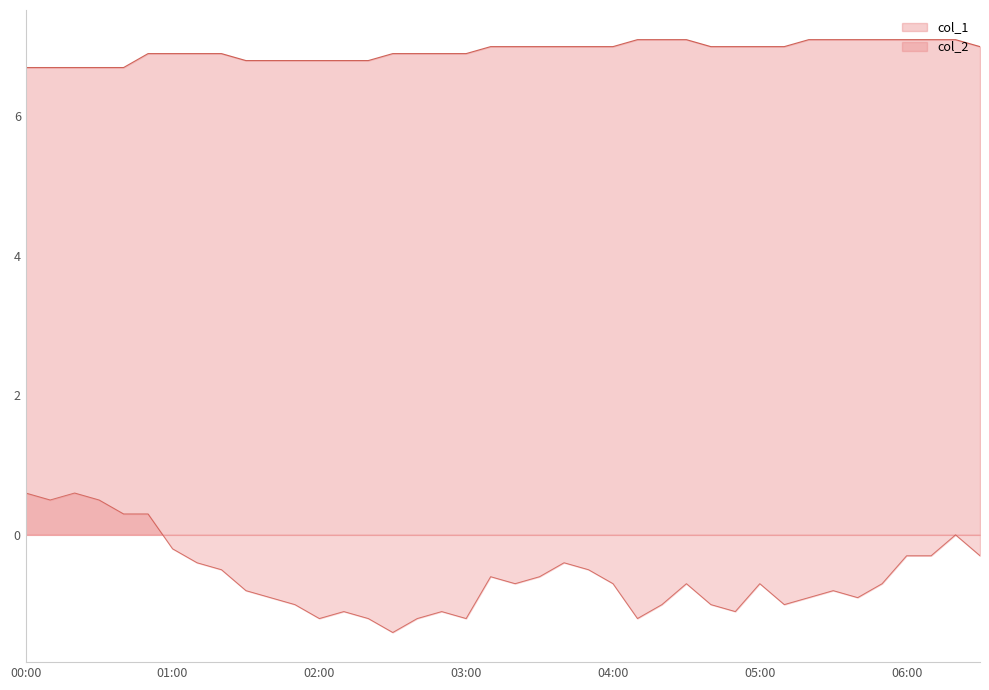

At which label does col_1 first exceed 7?

2023/01/20 04:10:00